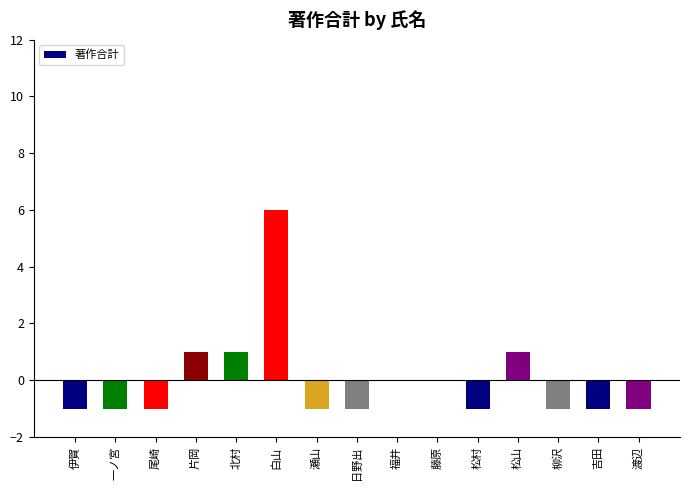

What is the change in value from 一ノ宮 to 白山?

+7